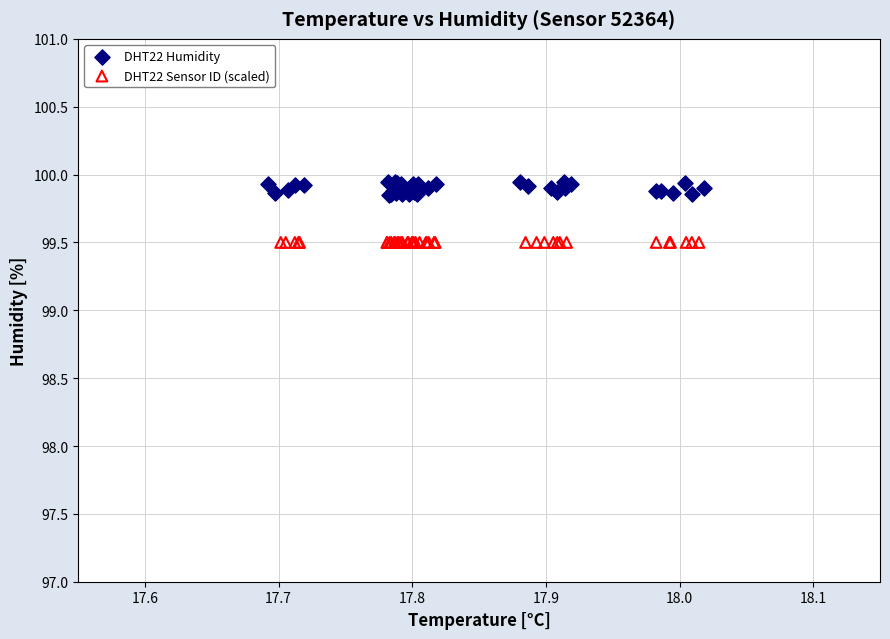

Which series reaches the minimum Y coordinate?

DHT22 Sensor ID (scaled)